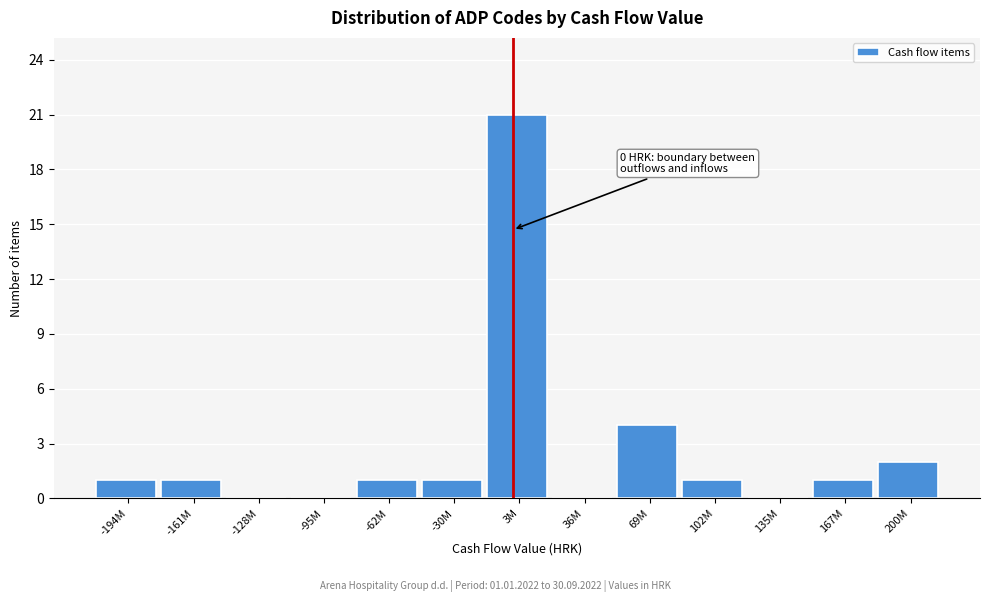

Reading left to right, extract all data points from this chart.

-194M=1	-161M=1	-128M=0	-95M=0	-62M=1	-30M=1	3M=21	36M=0	69M=4	102M=1	135M=0	167M=1	200M=2